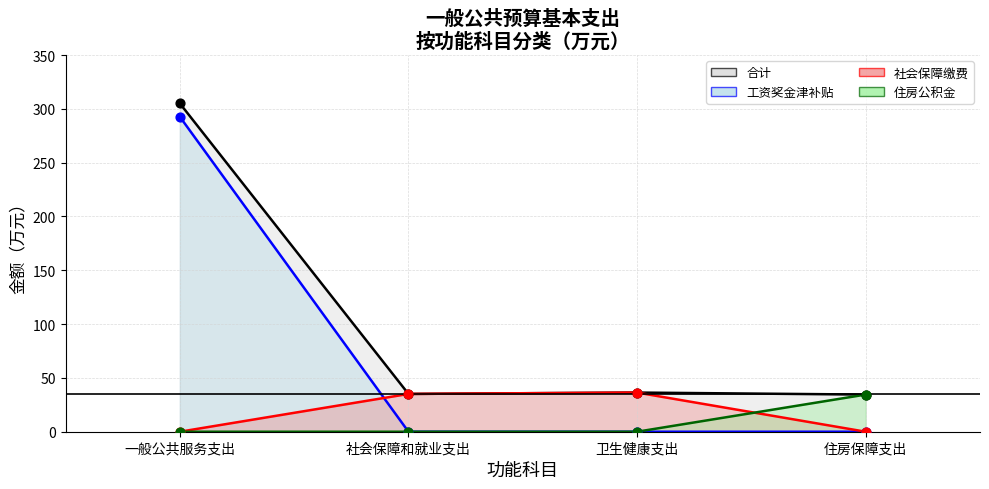

Which series contains the lowest Y value?

工资奖金津补贴